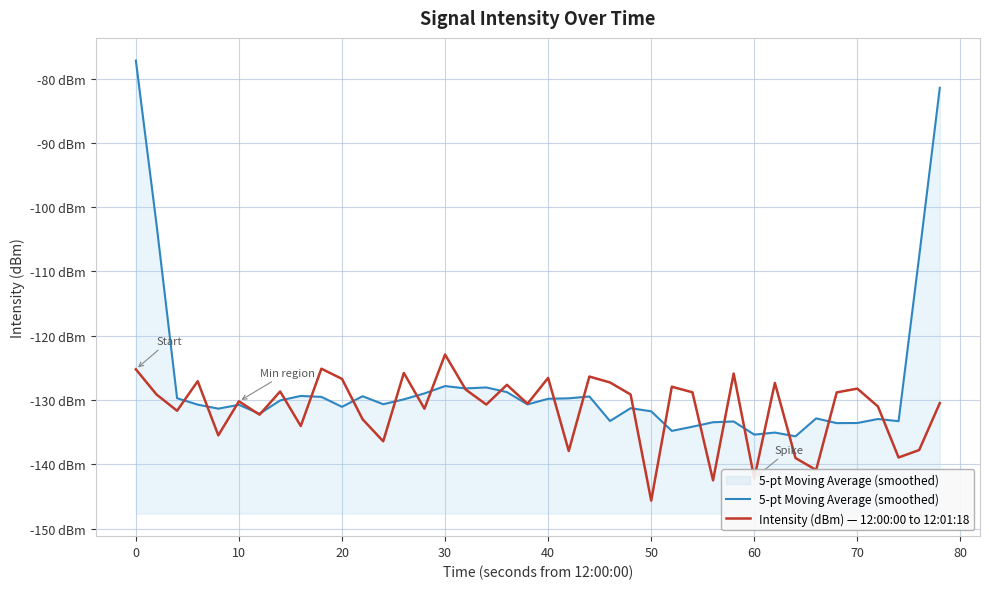

What are all the series names shown in the legend?

5-pt Moving Average (smoothed), Intensity (dBm) — 12:00:00 to 12:01:18